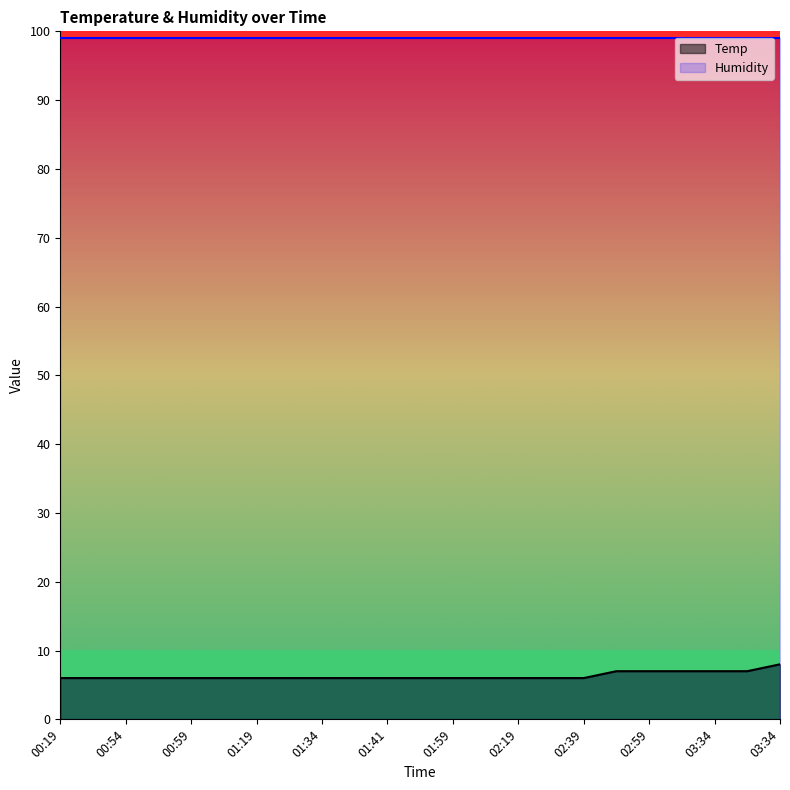

Does the chart display data point markers on the line(s)?

No